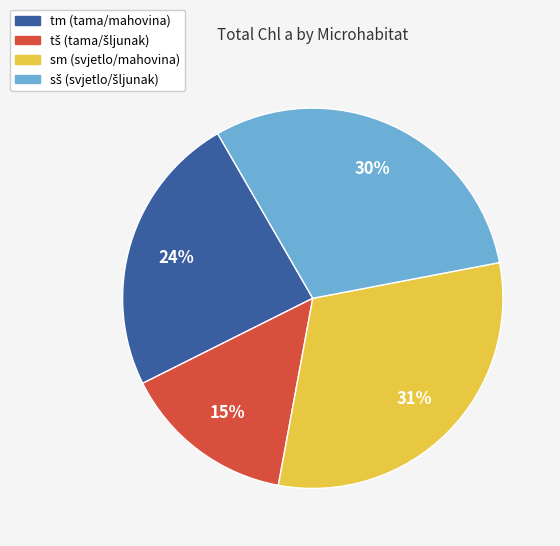

Is there any slice that represents more than half of the pie?

No